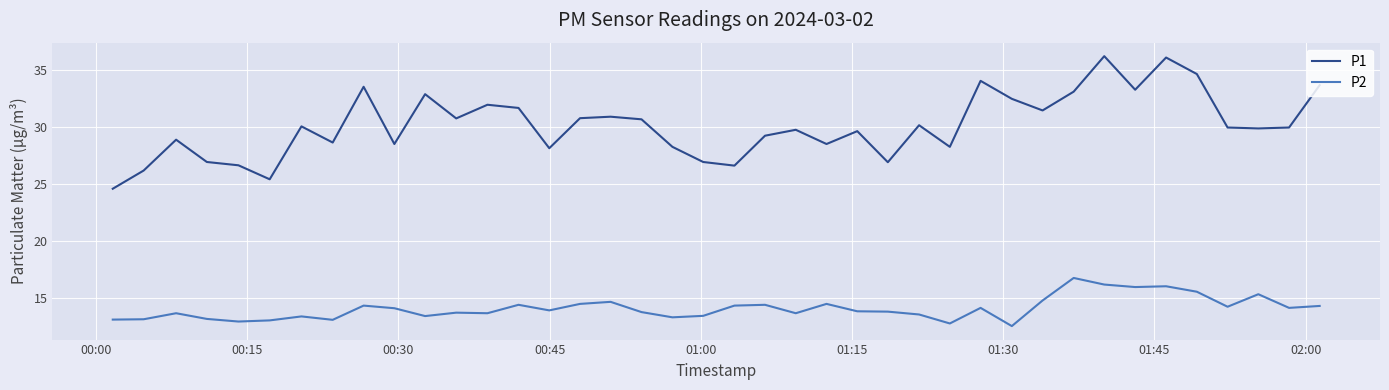

True or false: P2 and P1 cross at least once.

False